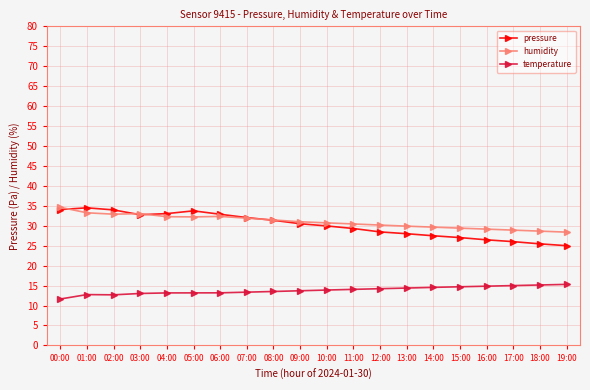

True or false: pressure and temperature cross at least once.

False